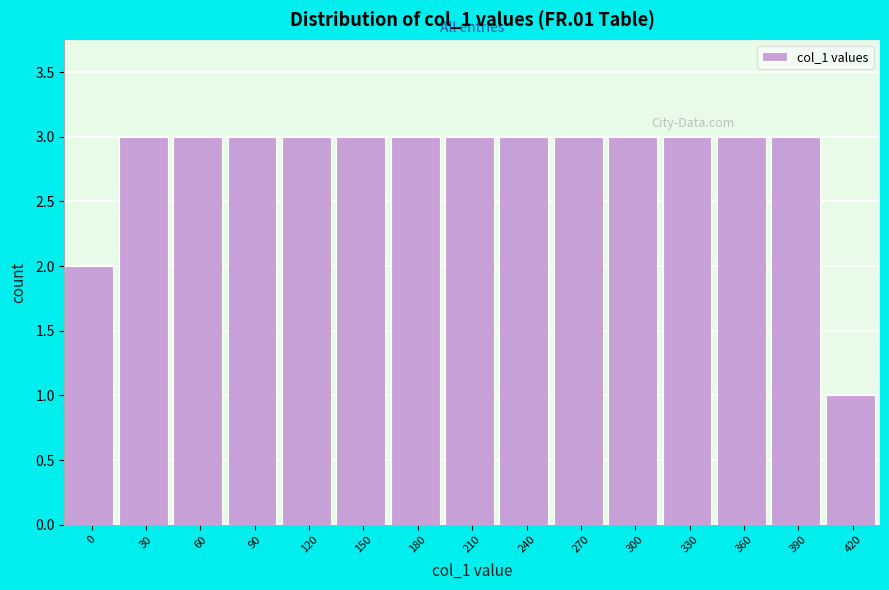

Reading left to right, what are all the values shown in this chart?

0=2	30=3	60=3	90=3	120=3	150=3	180=3	210=3	240=3	270=3	300=3	330=3	360=3	390=3	420=1